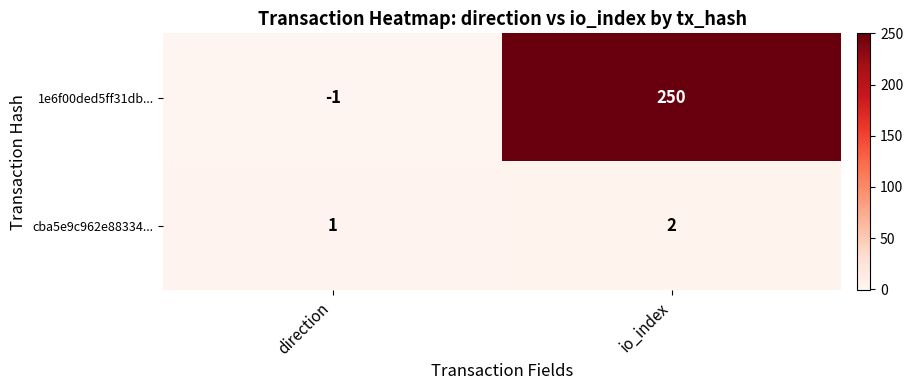

Reading right to left, extract all data points from this chart.

1e6f00ded5ff31db...: io_index=250	direction=-1
cba5e9c962e88334...: io_index=2	direction=1